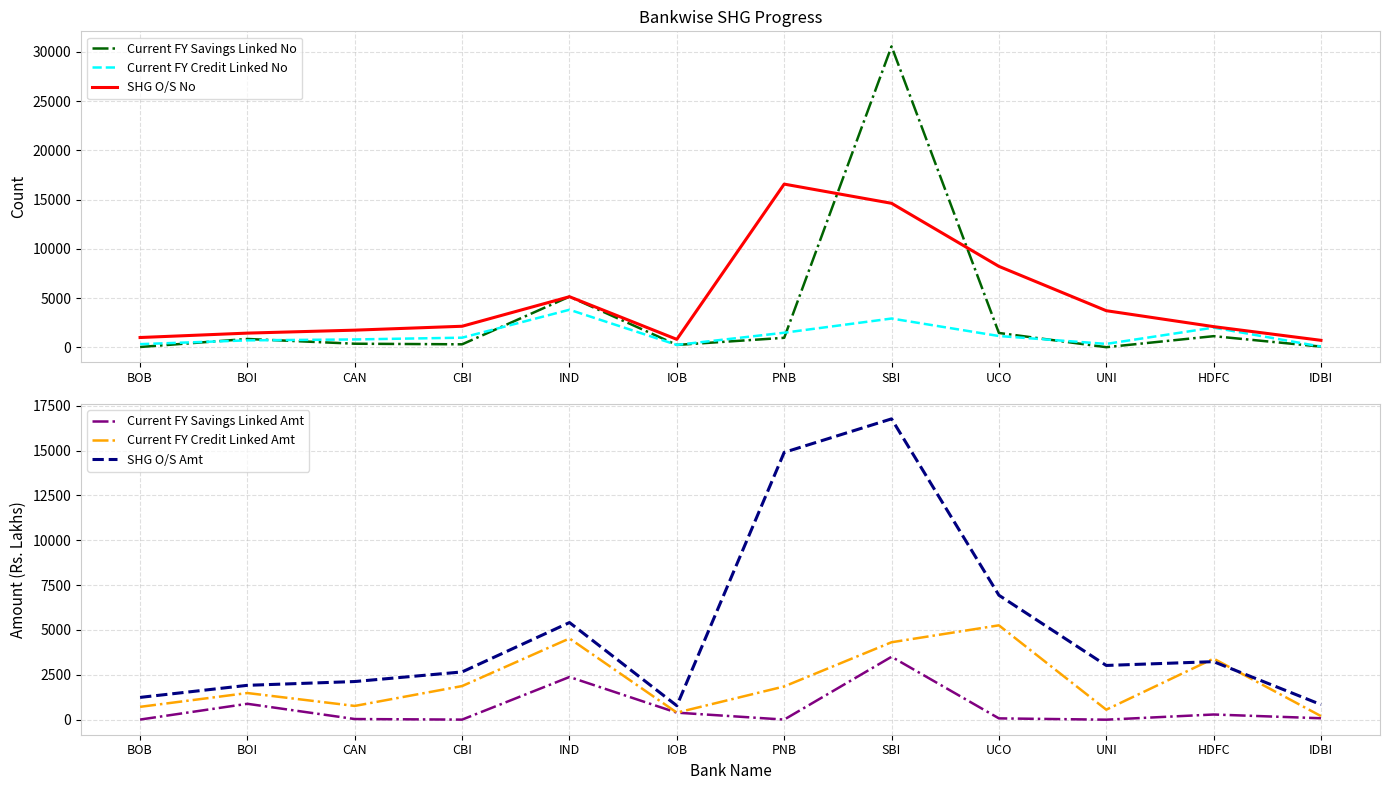

What is the difference between the highest and lowest values at HDFC?

3115.2